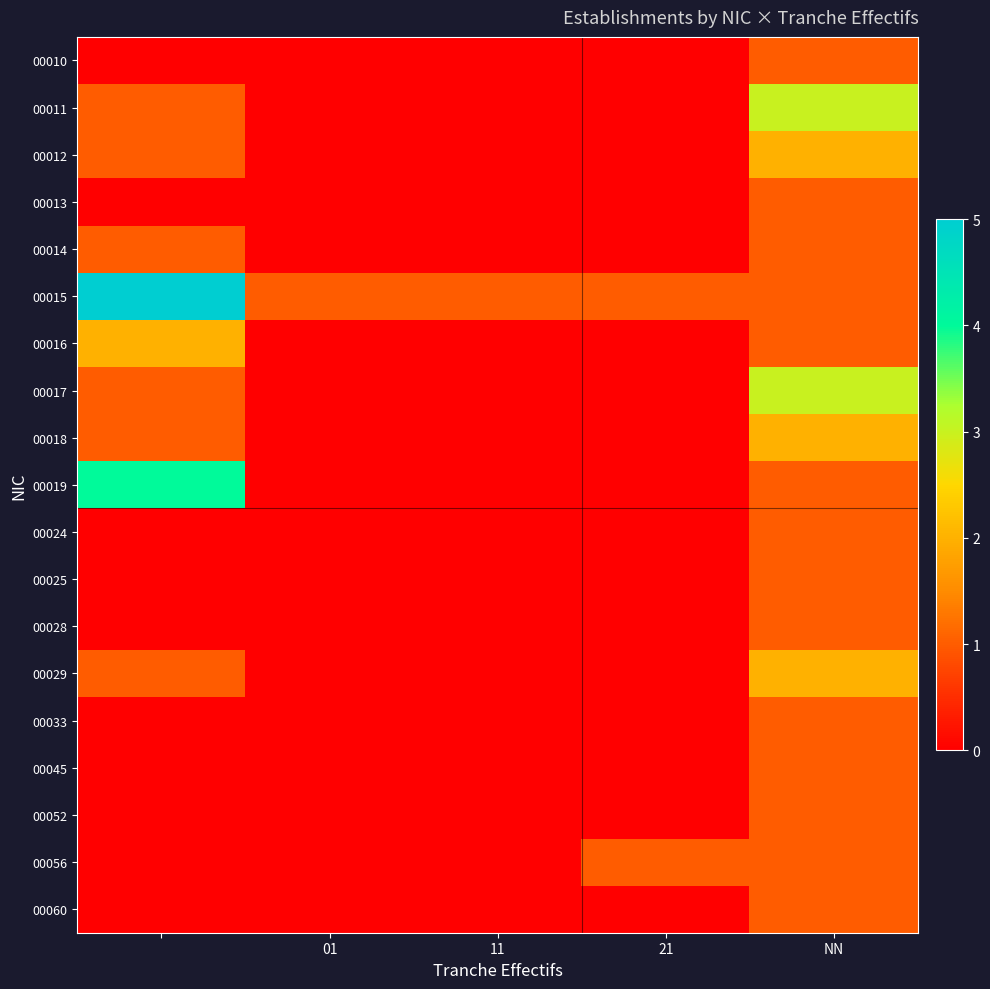

Reading left to right, transcribe all the data shown in this chart.

00010: 0	0	0	0	1
00011: 1	0	0	0	3
00012: 1	0	0	0	2
00013: 0	0	0	0	1
00014: 1	0	0	0	1
00015: 5	1	1	1	1
00016: 2	0	0	0	1
00017: 1	0	0	0	3
00018: 1	0	0	0	2
00019: 4	0	0	0	1
00024: 0	0	0	0	1
00025: 0	0	0	0	1
00028: 0	0	0	0	1
00029: 1	0	0	0	2
00033: 0	0	0	0	1
00045: 0	0	0	0	1
00052: 0	0	0	0	1
00056: 0	0	0	1	1
00060: 0	0	0	0	1